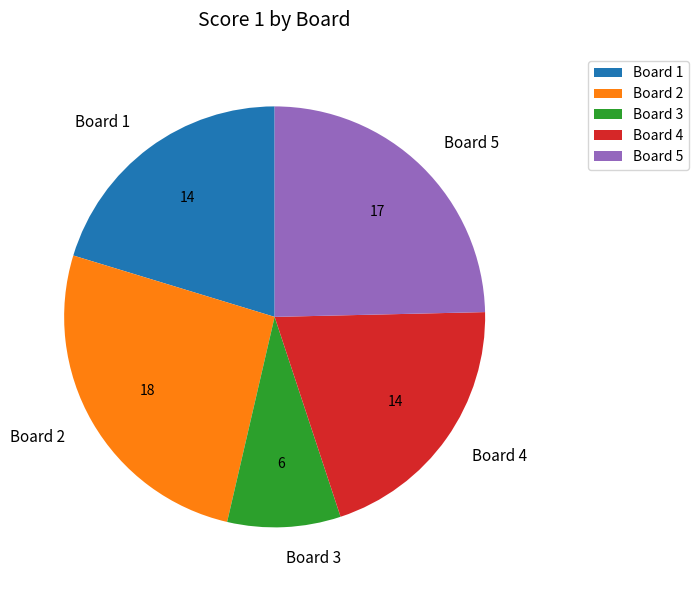

Is there any slice that represents more than half of the pie?

No